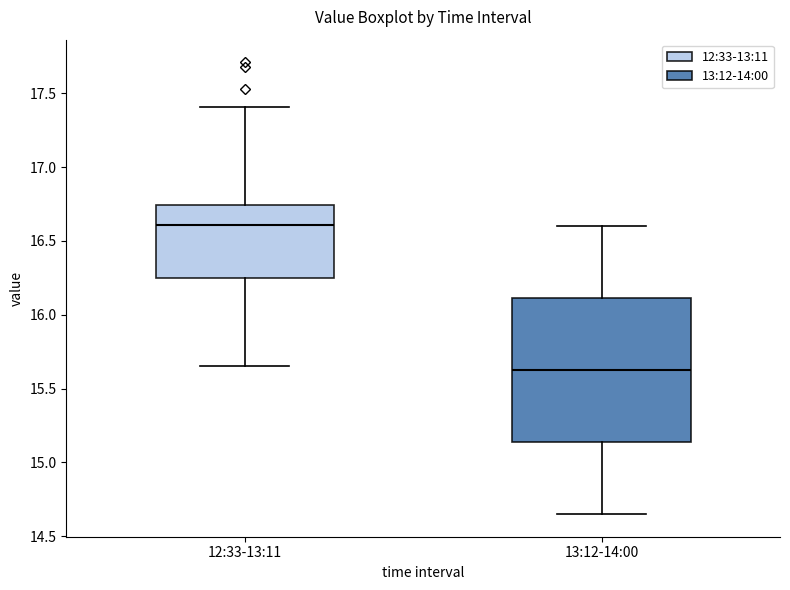

Which box's median line is the highest?

12:33-13:11